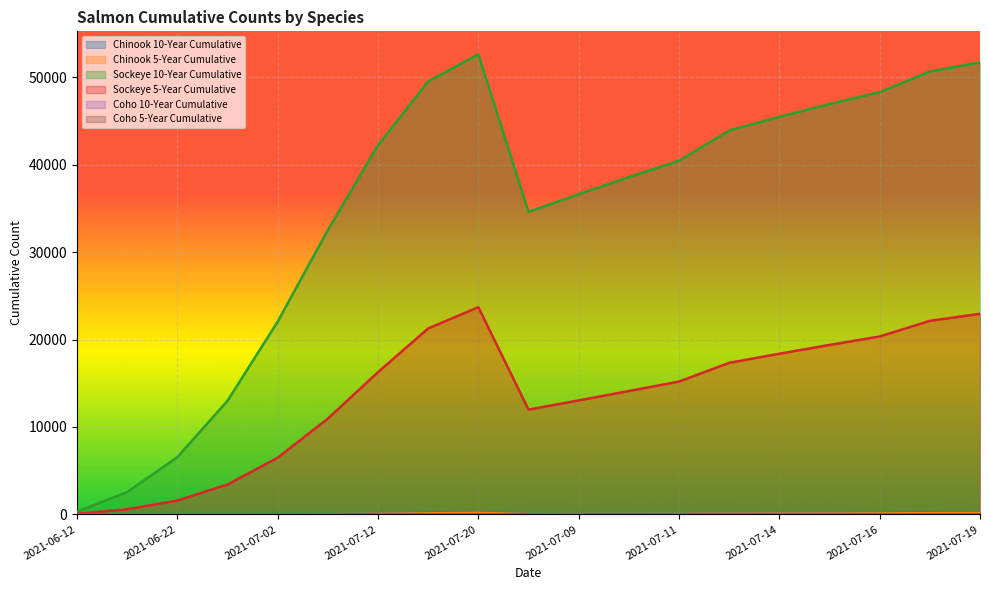

Which series has the widest spread of values?

Sockeye 10-Year Cumulative